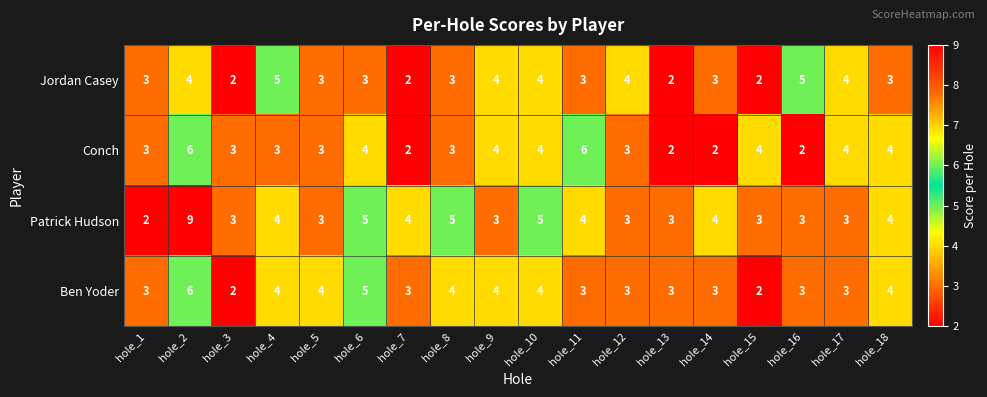

Which series changed the most between hole_7 and hole_14?

Jordan Casey